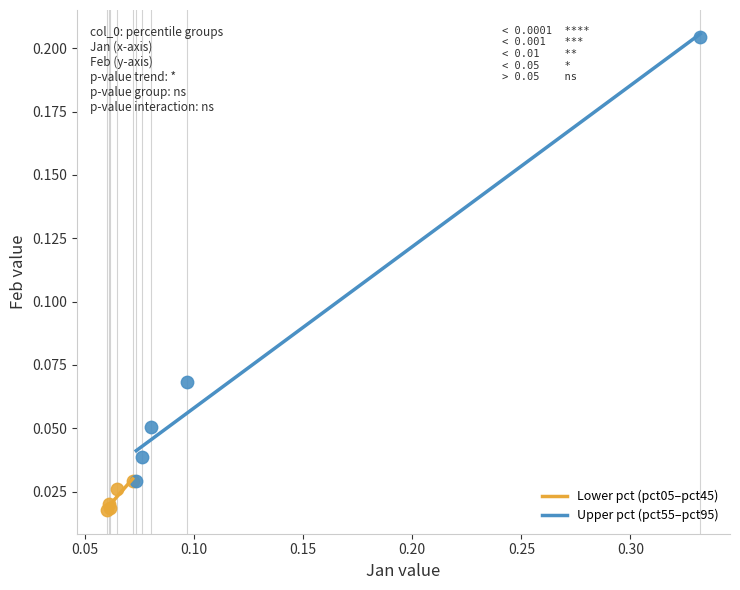

Which series has the widest spread of Y values?

Upper pct (pct55–pct95)